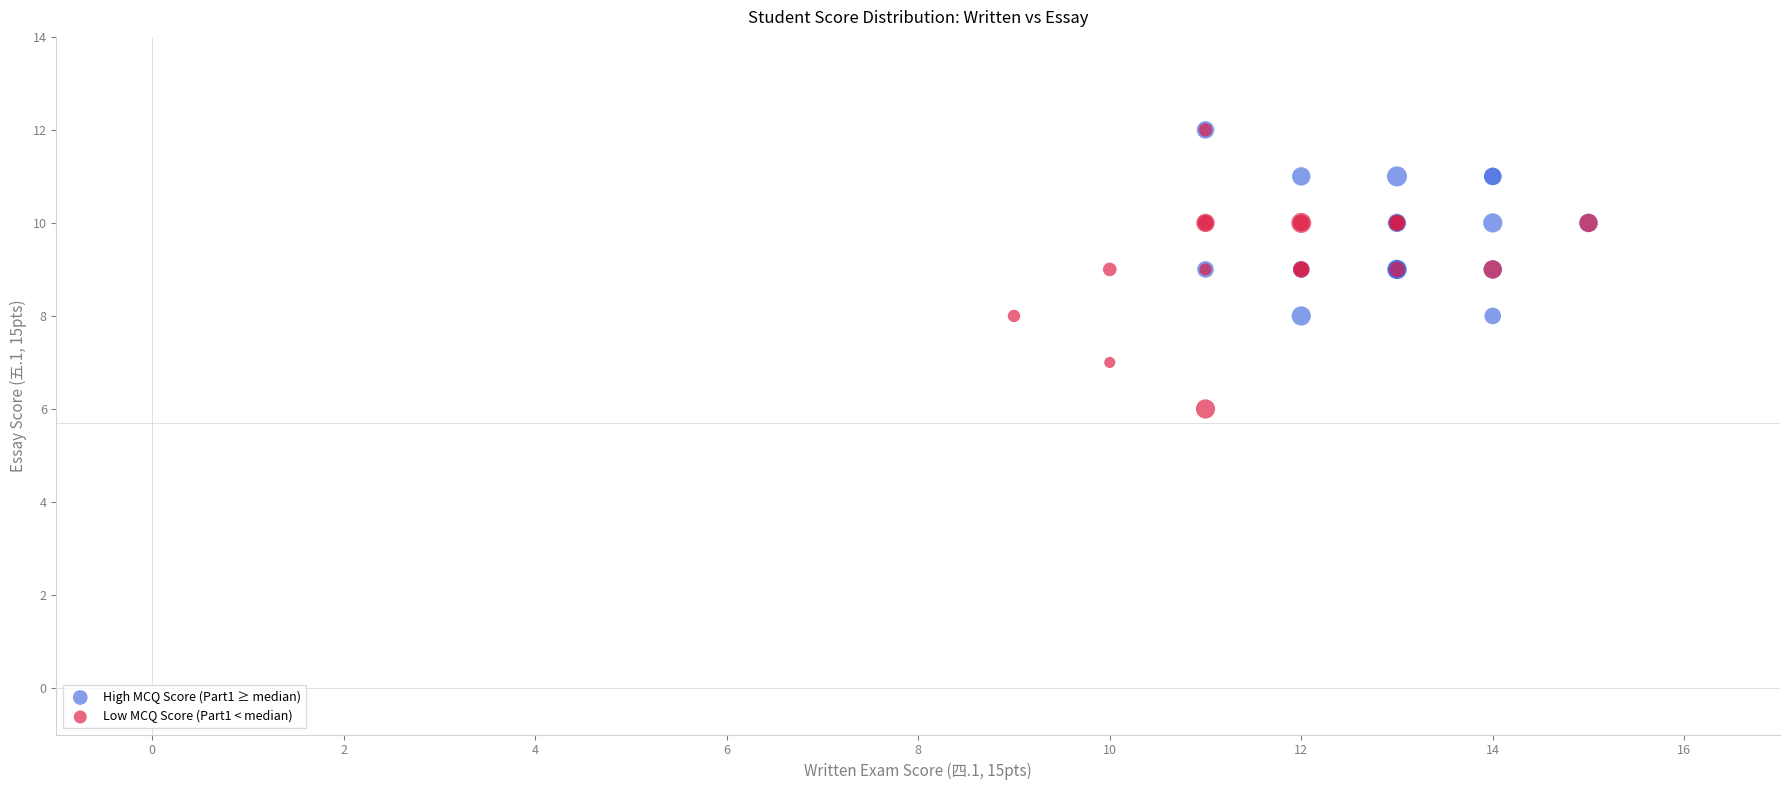

Which series has the widest spread of Y values?

Low MCQ Score (Part1 < median)